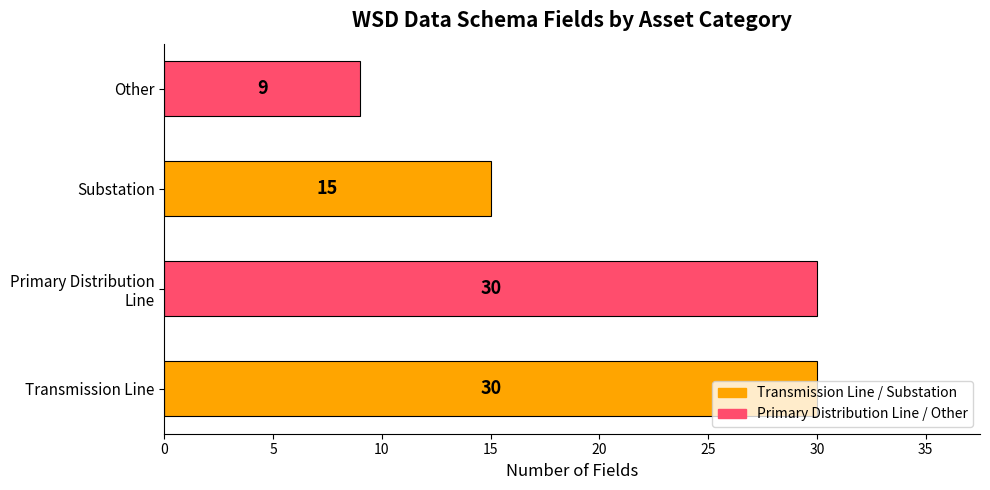

Which label corresponds to the smallest value in the chart?

Other